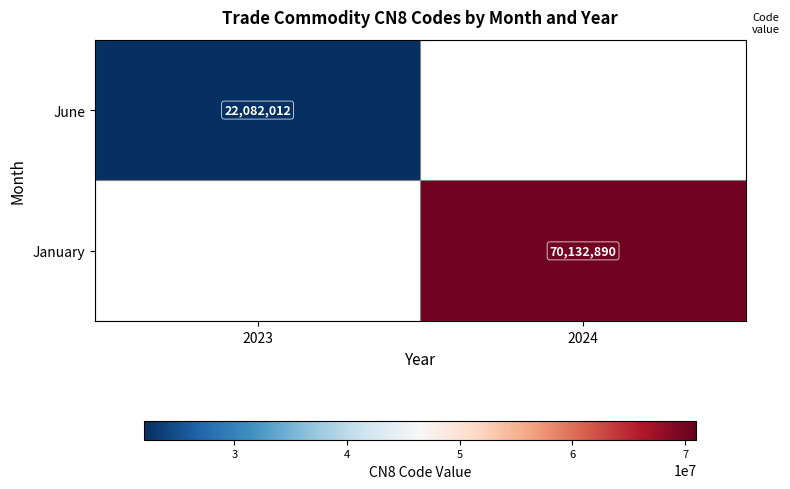

Is it true that January equals 98970013 at 2024?

False